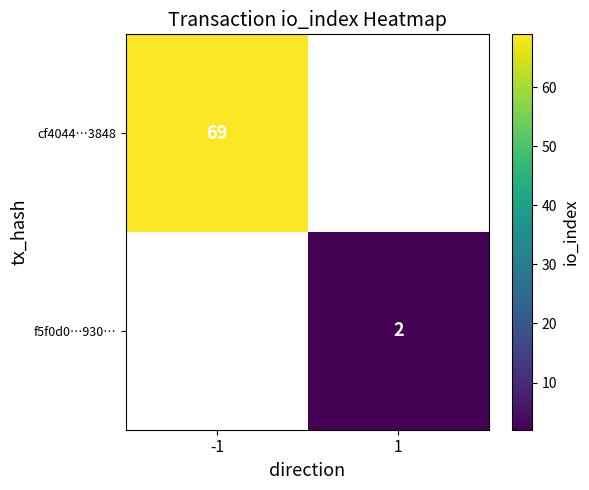

The cf4044…3848 series shows 31 at -1. True or false?

False